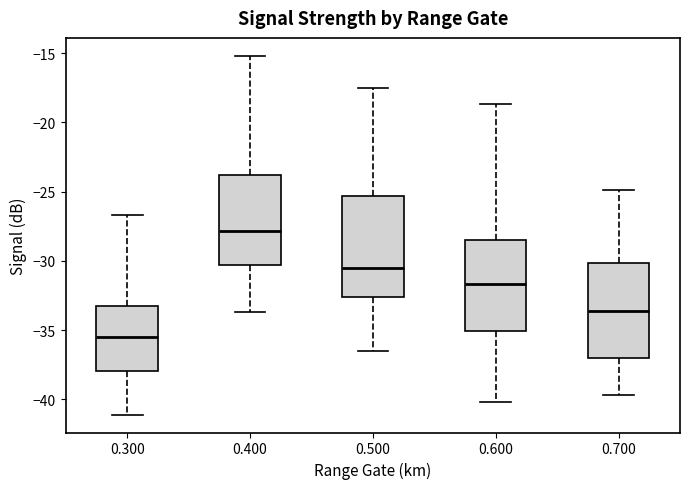

Reading left to right, read every box against the y-axis: the position of its median line, the range the box covers, and the ends of its whiskers. The values are not printed on the chart, so give them approximately, as read against the axis.

0.300: median -35.5, box -38.0 to -33.0, whiskers -41.0 to -26.5
0.400: median -28.0, box -30.5 to -24.0, whiskers -33.5 to -15.0
0.500: median -30.5, box -32.5 to -25.5, whiskers -36.5 to -17.5
0.600: median -31.5, box -35.0 to -28.5, whiskers -40.0 to -18.5
0.700: median -33.5, box -37.0 to -30.0, whiskers -39.5 to -25.0